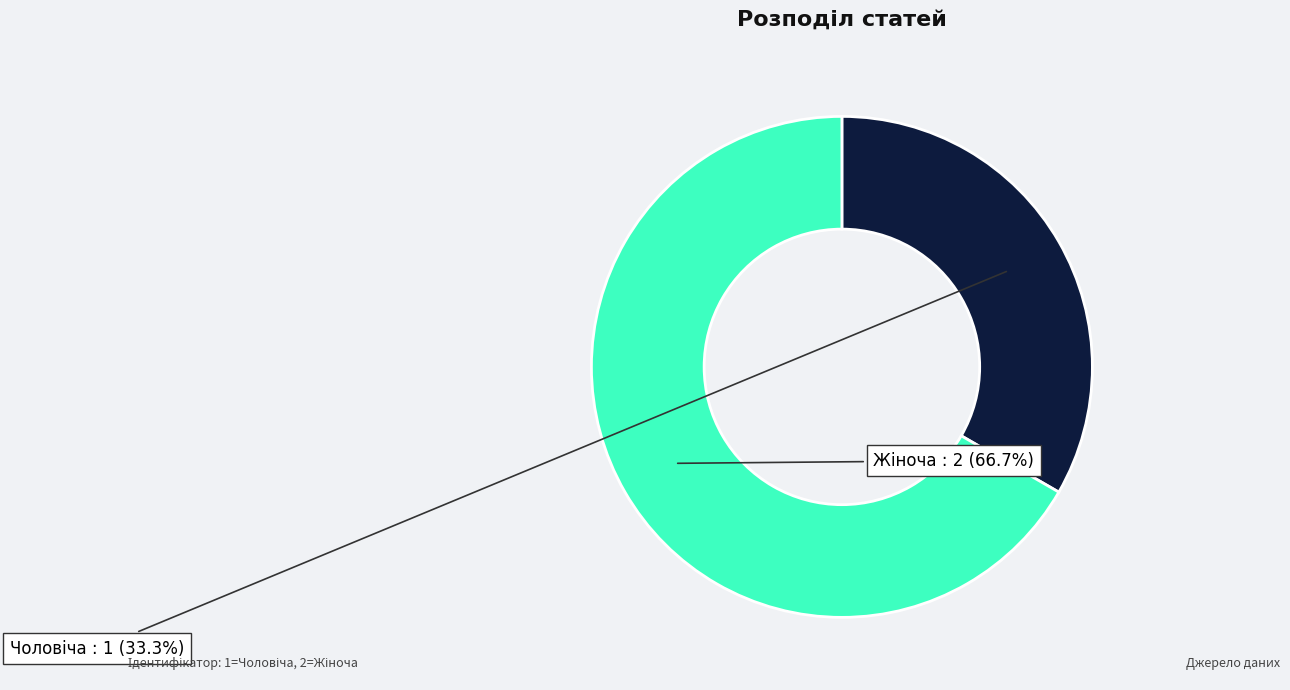

Does any single category account for the majority?

Yes